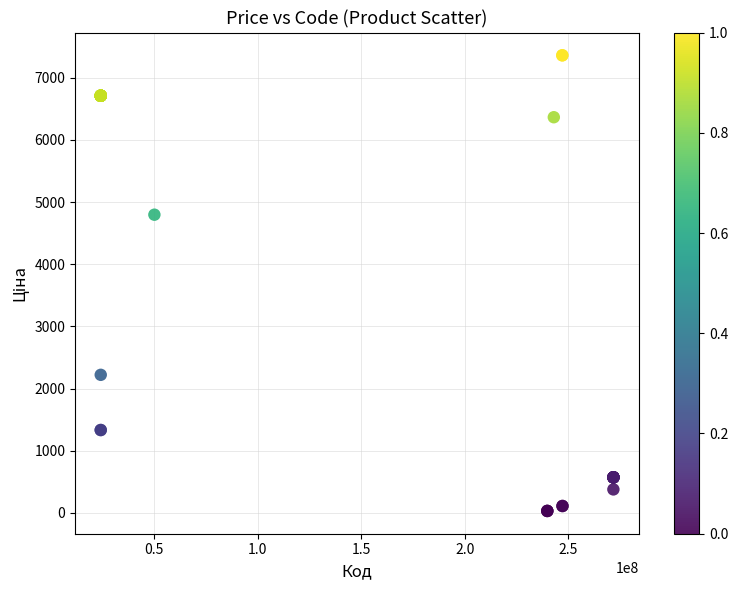

What Y value in the scatter plot is closest to 3695?

4796.4